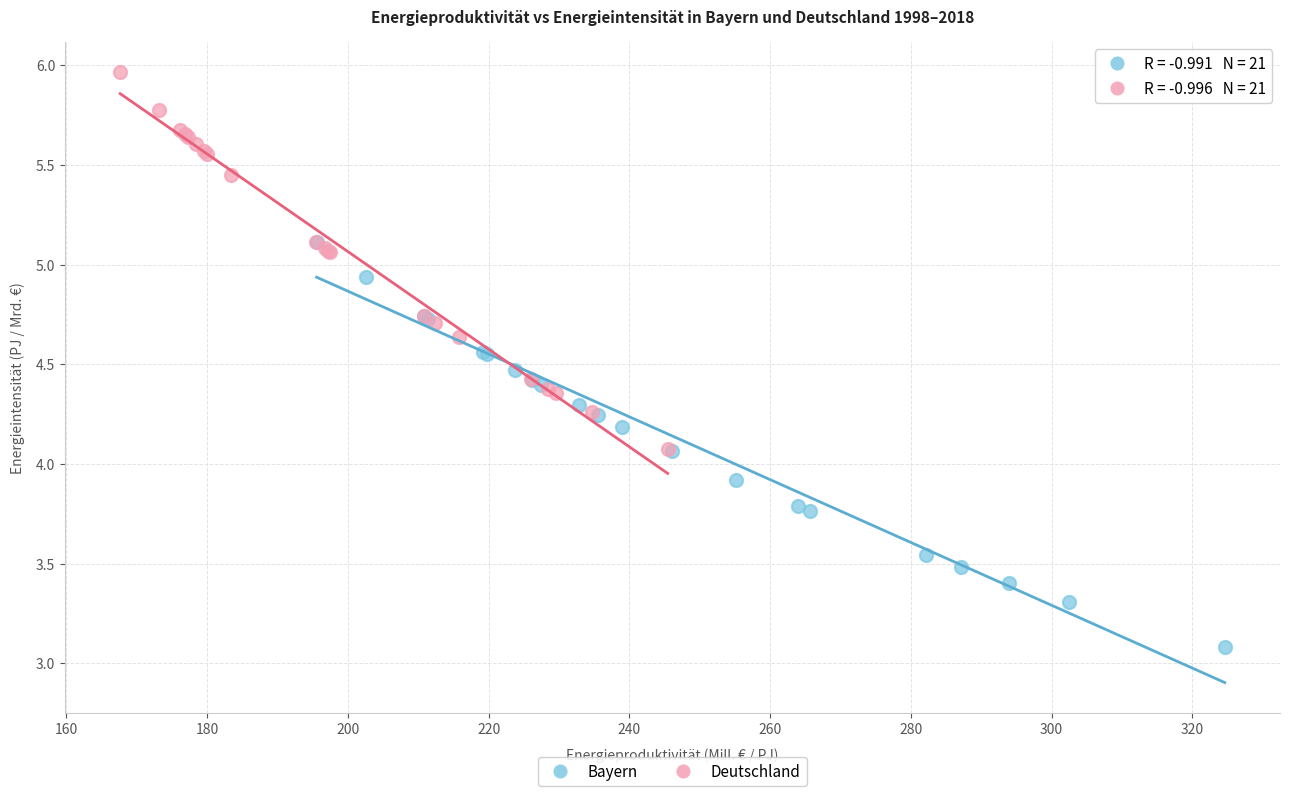

Which series contains the lowest Y value?

Bayern